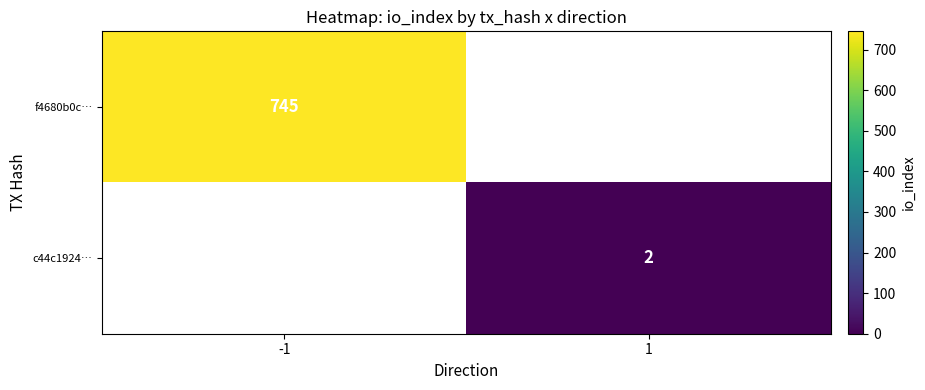

Is it true that f4680b0c… equals 745 at -1?

True